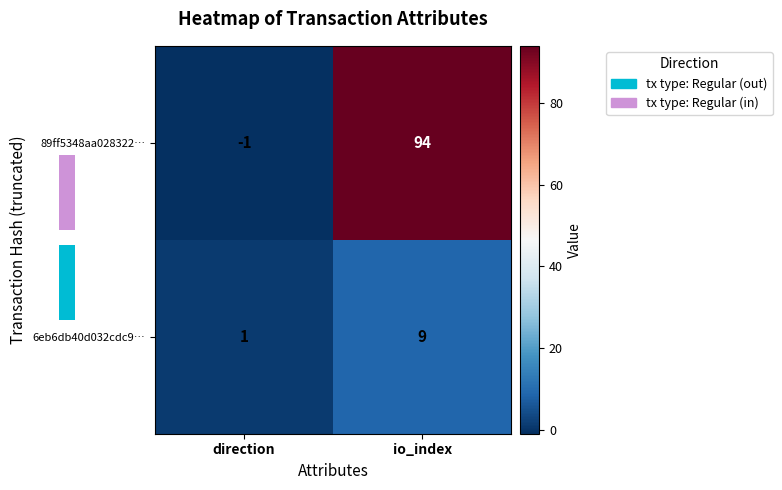

Reading left to right, transcribe all the data shown in this chart.

89ff5348aa028322…: -1	94
6eb6db40d032cdc9…: 1	9